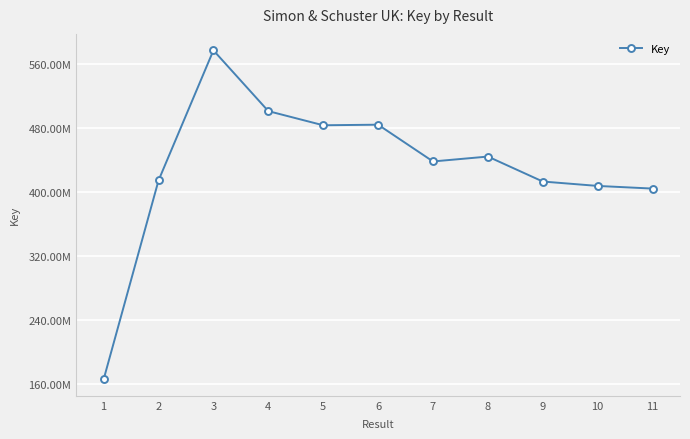

Which category has the lowest value across all series?

1